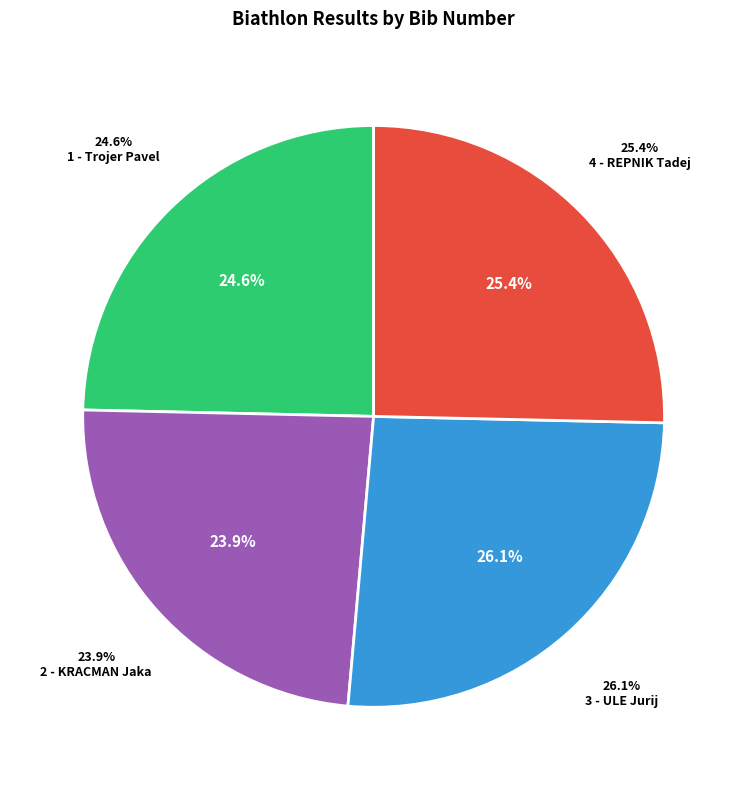

To the nearest percent, what is the combined percentage of 3 - ULE Jurij and 4 - REPNIK Tadej?

51%